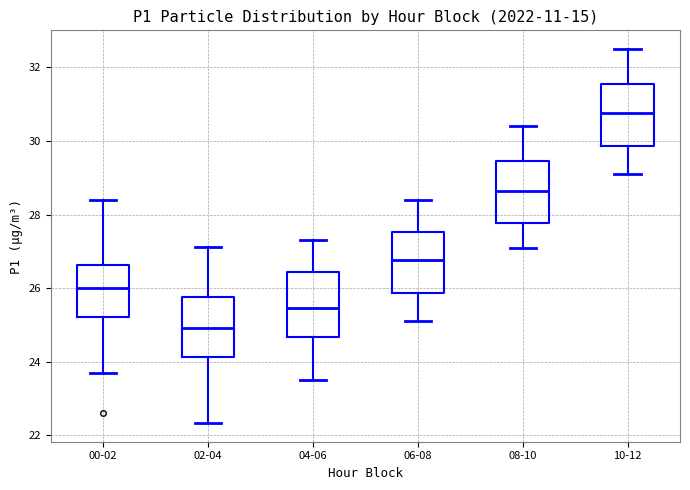

Which box has the highest median line?

10-12